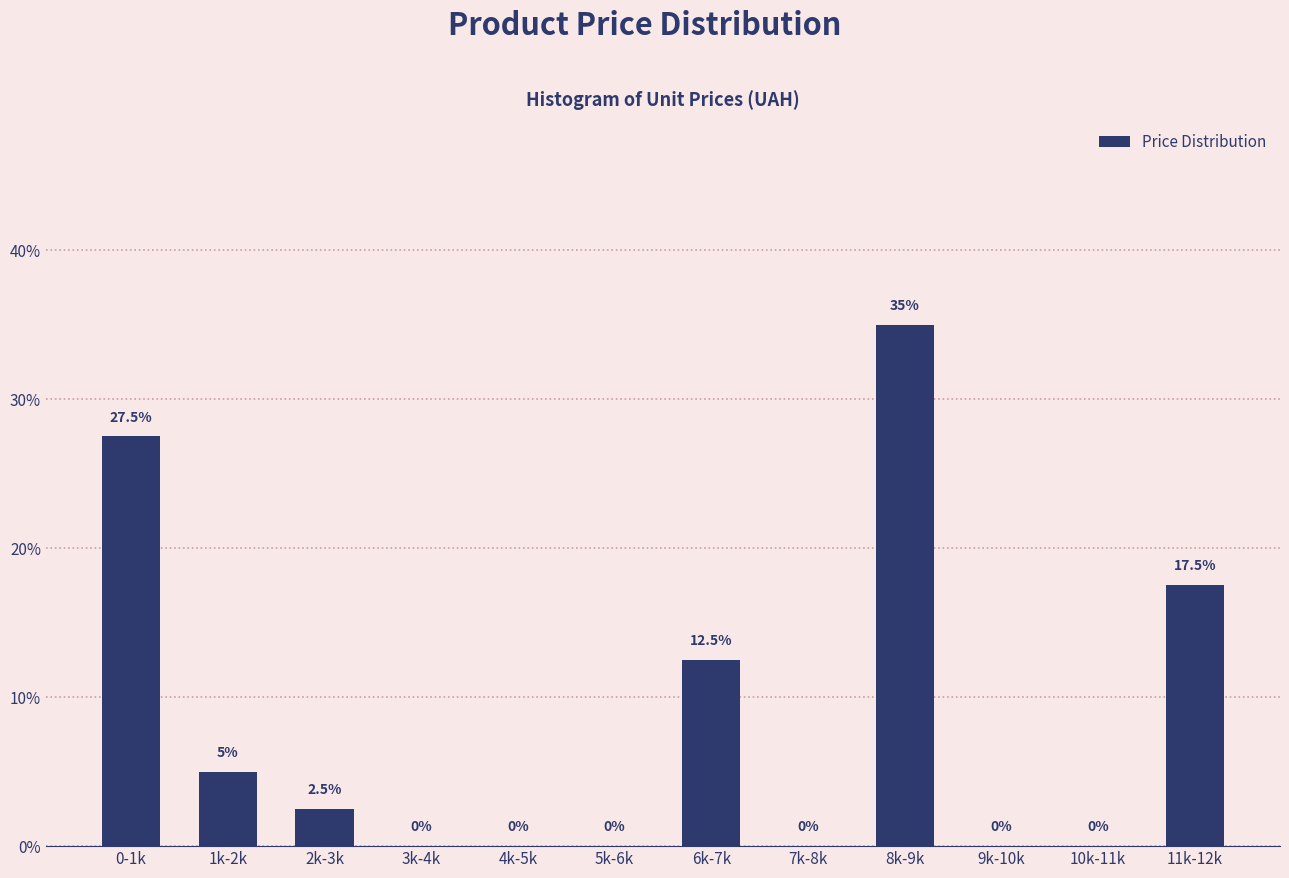

Reading left to right, list all the values displayed in this chart.

0-1k=27.5	1k-2k=5.0	2k-3k=2.5	3k-4k=0.0	4k-5k=0.0	5k-6k=0.0	6k-7k=12.5	7k-8k=0.0	8k-9k=35.0	9k-10k=0.0	10k-11k=0.0	11k-12k=17.5